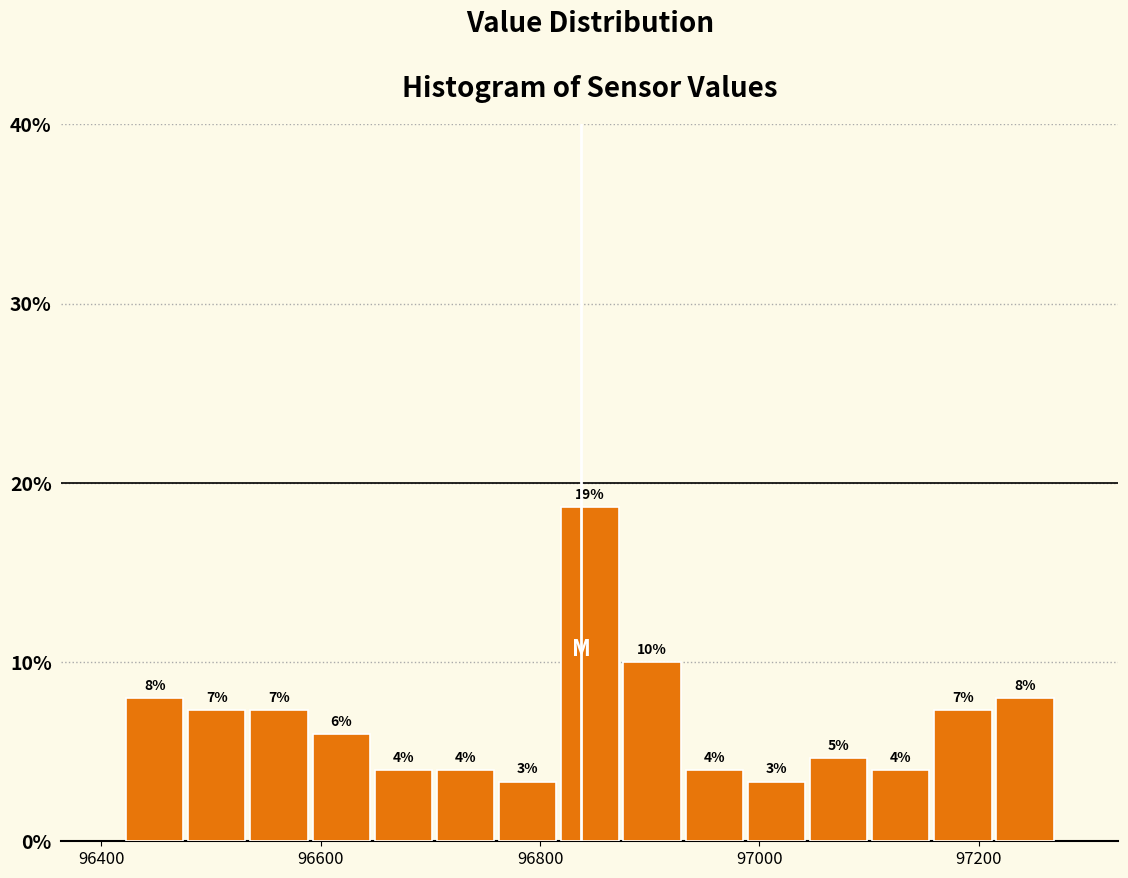

Around what value on the x-axis is the tallest bar? Give the approximate position of its centre, as read against the axis.

96840